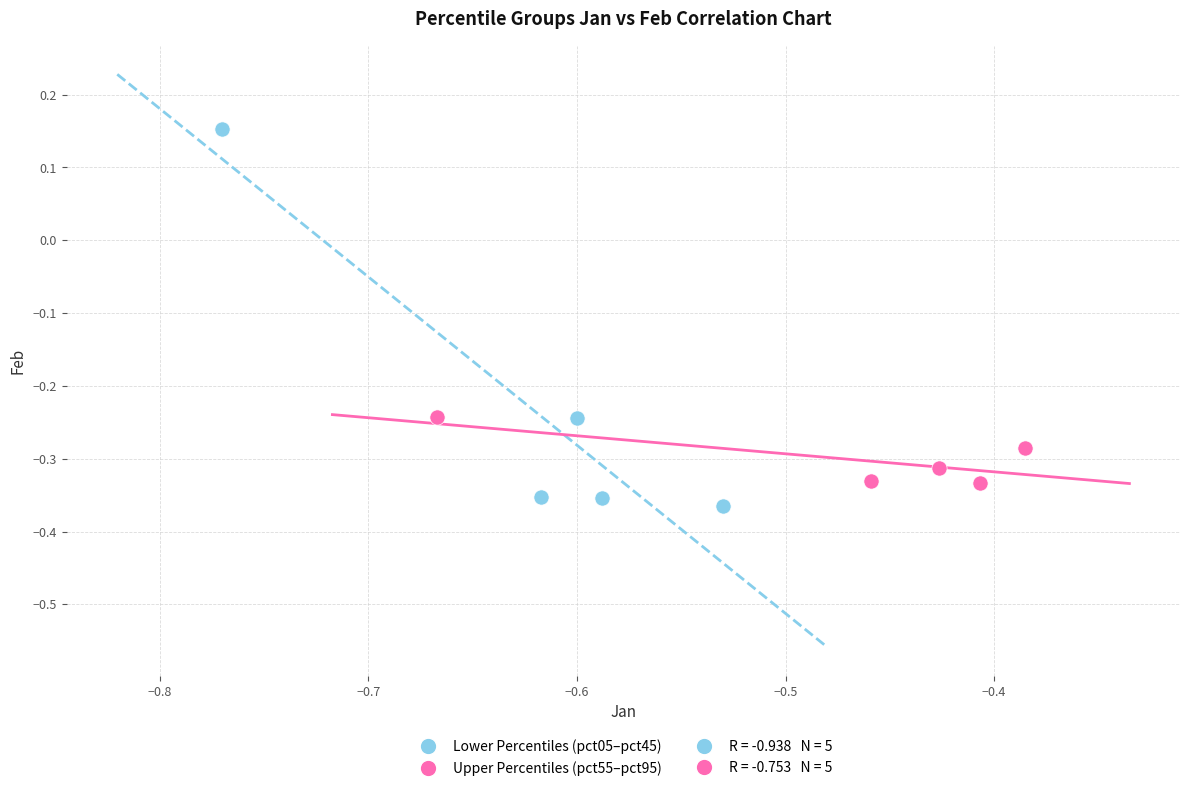

Which series reaches the maximum Y coordinate?

Lower Percentiles (pct05–pct45)